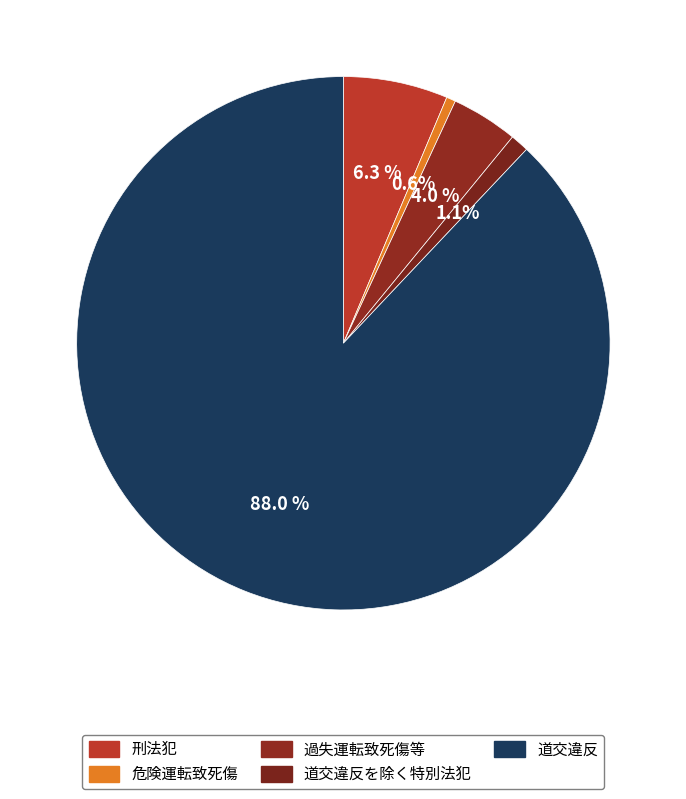

What is the change in value from 過失運転致死傷等 to 道交違反を除く特別法犯?

-47